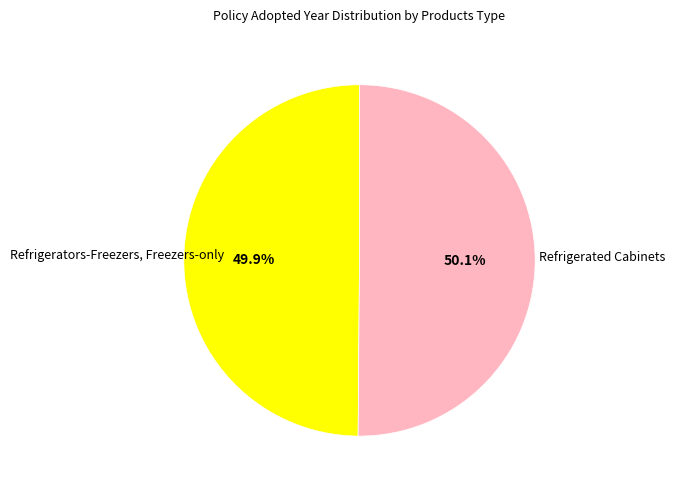

How many slices are in this pie chart?

2